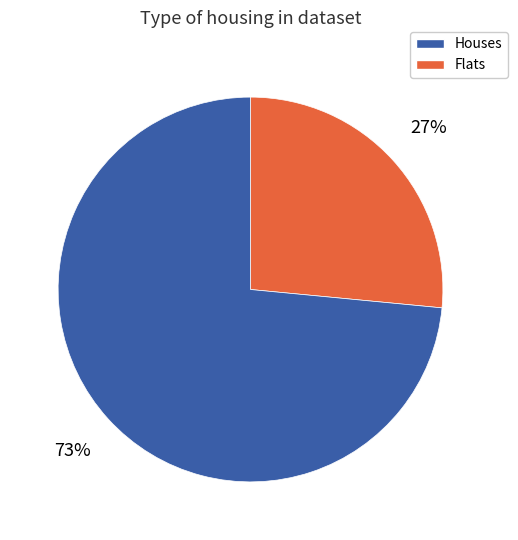

To the nearest percent, what is the average slice percentage?

50%